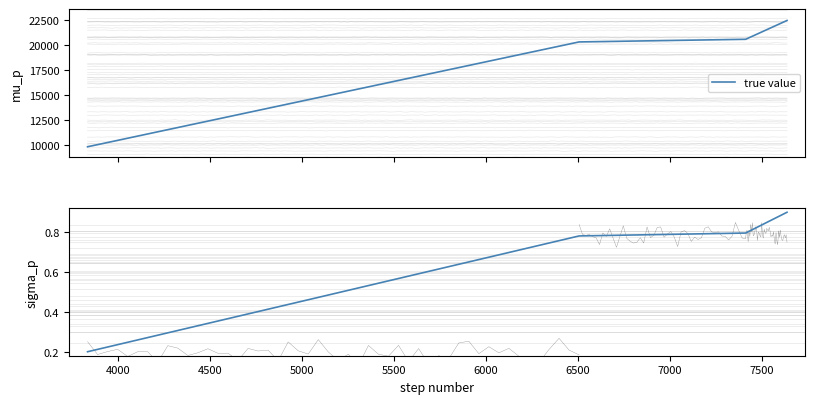

The value at 3500 is 0.3. True or false?

False